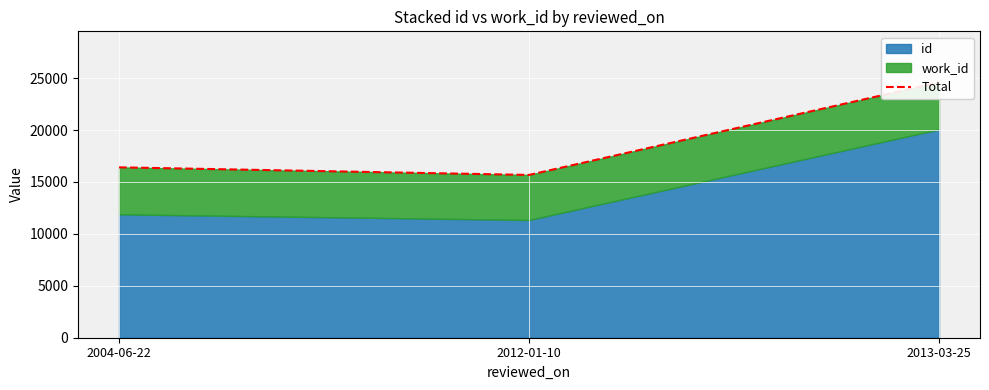

The value at 2012-01-10 is 24622. True or false?

False